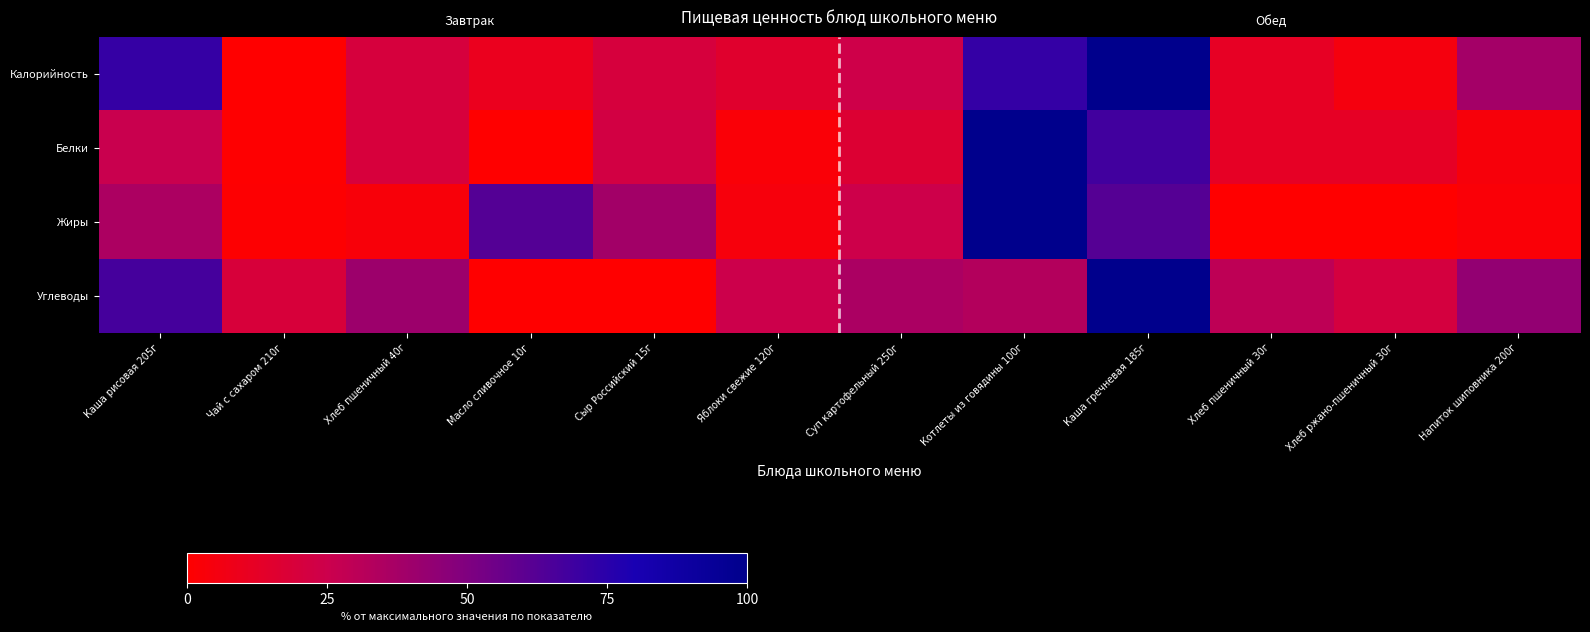

Between Чай с сахаром 210г and Хлеб пшеничный 40г, which series saw the biggest shift?

Углеводы